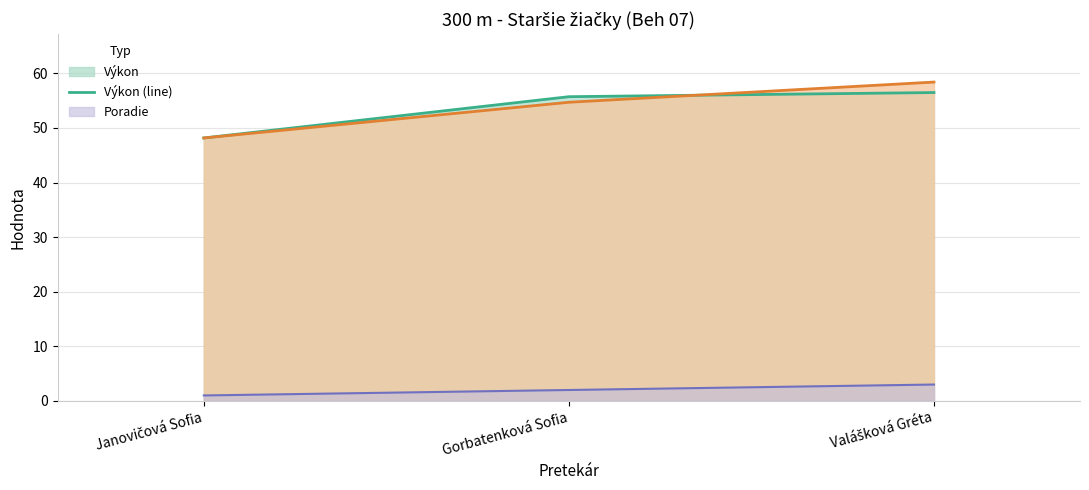

What is the total value across all series at Gorbatenková Sofia?

112.4